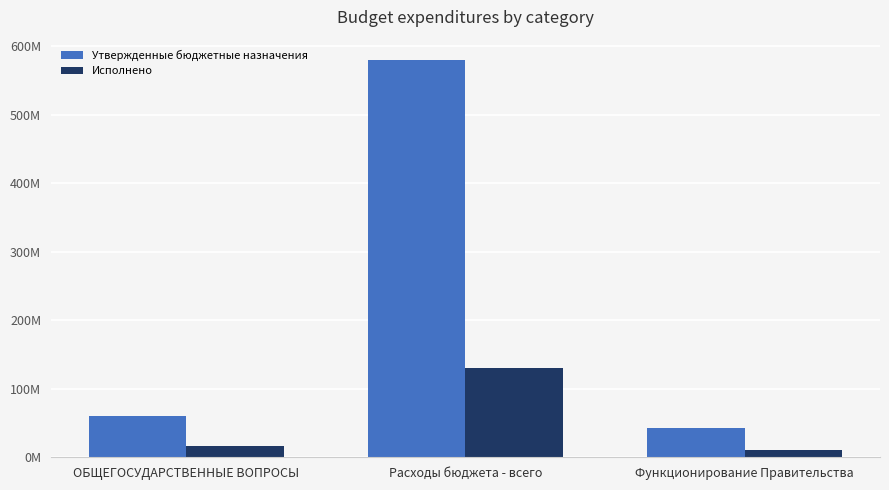

What are all the series names shown in the legend?

Утвержденные бюджетные назначения, Исполнено